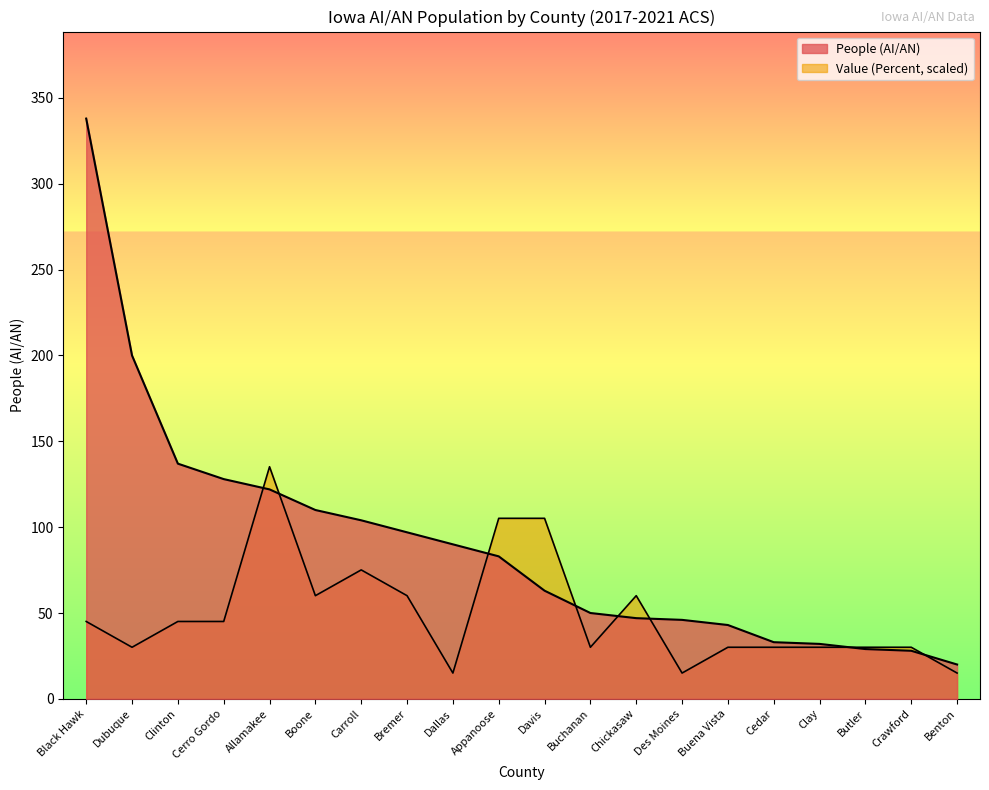

Reading right to left, transcribe all the data shown in this chart.

People (AI/AN): Benton=20.0	Crawford=28.0	Butler=29.0	Clay=32.0	Cedar=33.0	Buena Vista=43.0	Des Moines=46.0	Chickasaw=47.0	Buchanan=50.0	Davis=63.0	Appanoose=83.0	Dallas=90.0	Bremer=97.0	Carroll=104.0	Boone=110.0	Allamakee=122.0	Cerro Gordo=128.0	Clinton=137.0	Dubuque=200.0	Black Hawk=338.0
Value (Percent): Benton=15.0	Crawford=30.0	Butler=30.0	Clay=30.0	Cedar=30.0	Buena Vista=30.0	Des Moines=15.0	Chickasaw=60.1	Buchanan=30.0	Davis=105.2	Appanoose=105.2	Dallas=15.0	Bremer=60.1	Carroll=75.1	Boone=60.1	Allamakee=135.2	Cerro Gordo=45.1	Clinton=45.1	Dubuque=30.0	Black Hawk=45.1